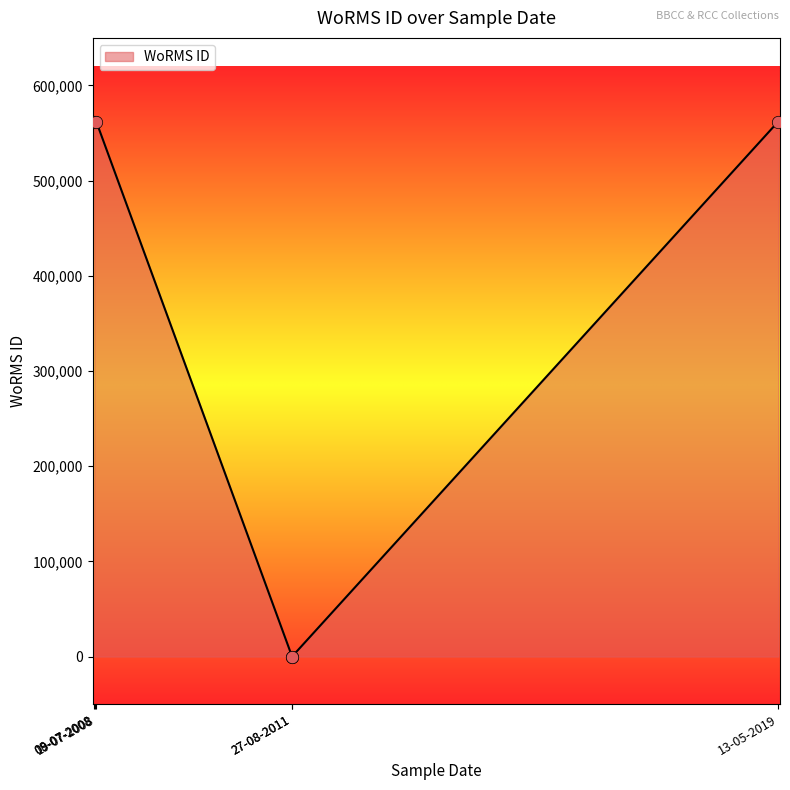

Which has a higher value, 08-07-2008 or 27-08-2011?

08-07-2008